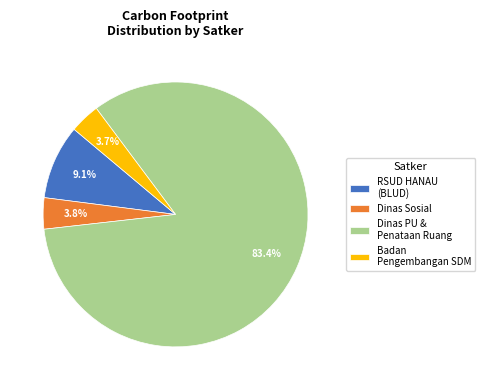

What is the ratio of the value at Badan Pengembangan SDM to the value at Dinas Sosial?

1.0